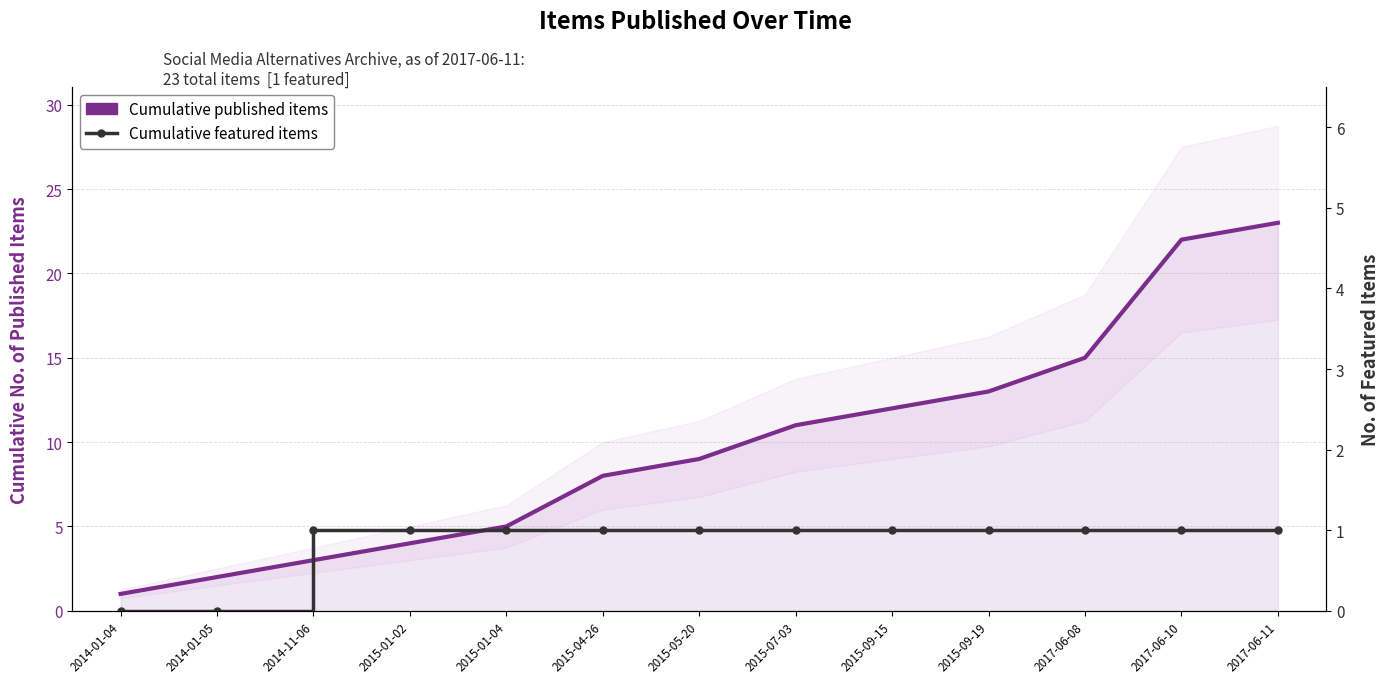

How many series are shown in this chart?

2